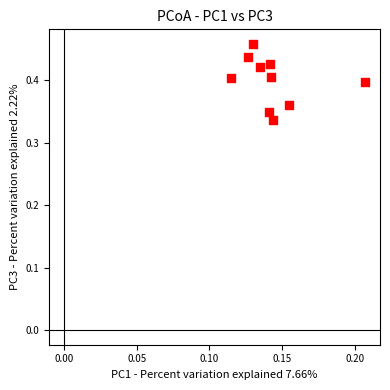

How many points are shown in the scatter plot?

10